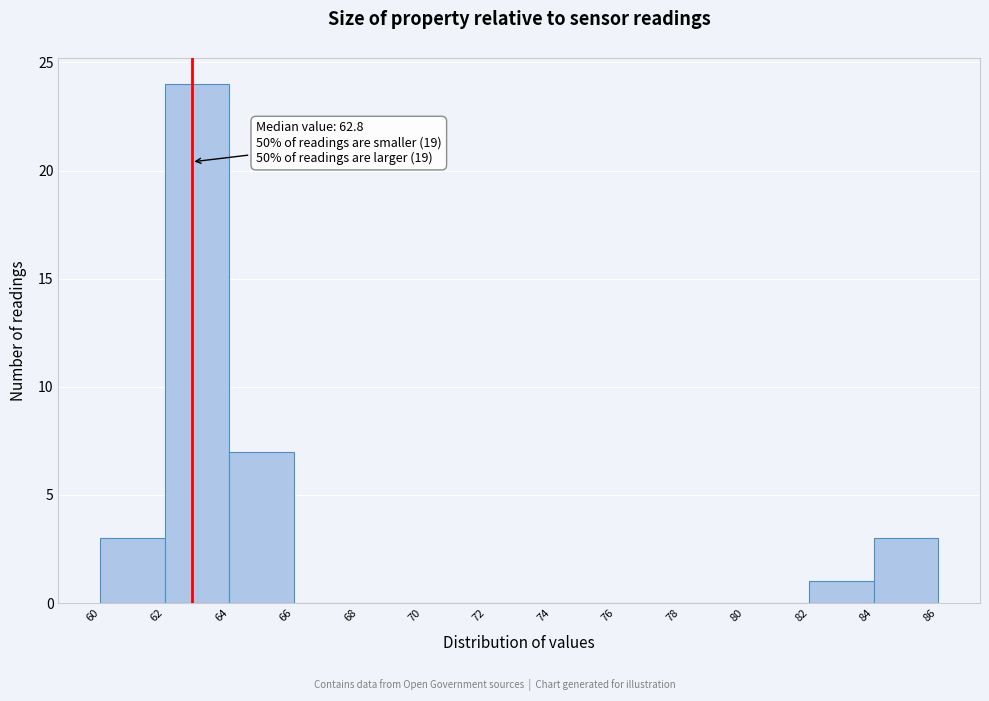

Over which range of the x-axis is the bar tallest?

62 to 64